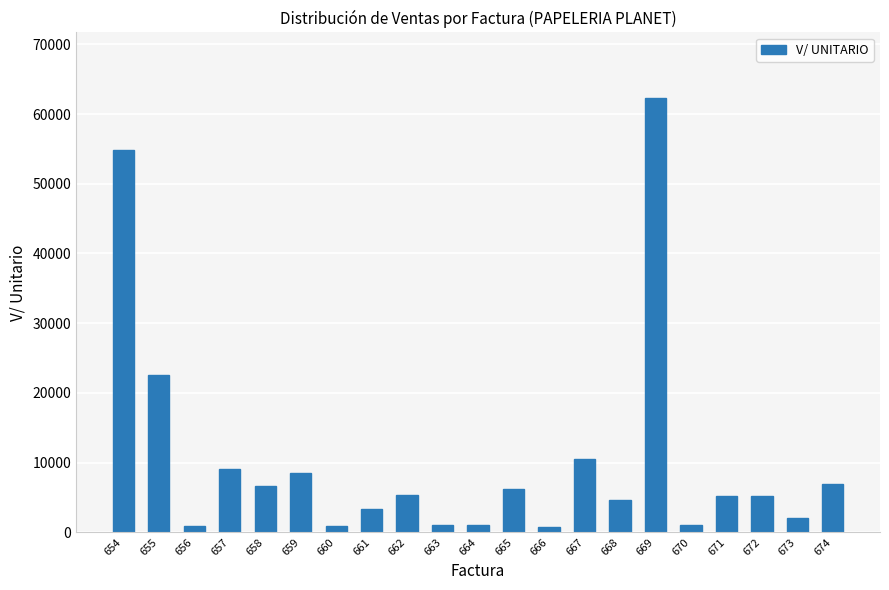

What value does the data have at 668, to the nearest 10?

4610